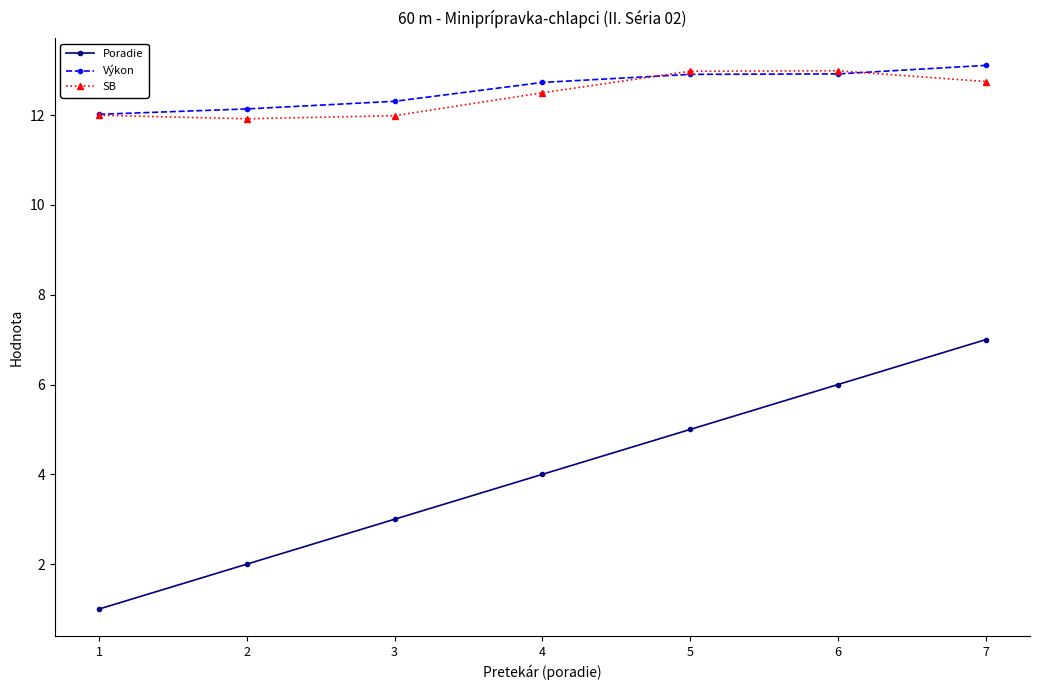

Is the value of SB at 2 greater than the value of Výkon at 6?

No